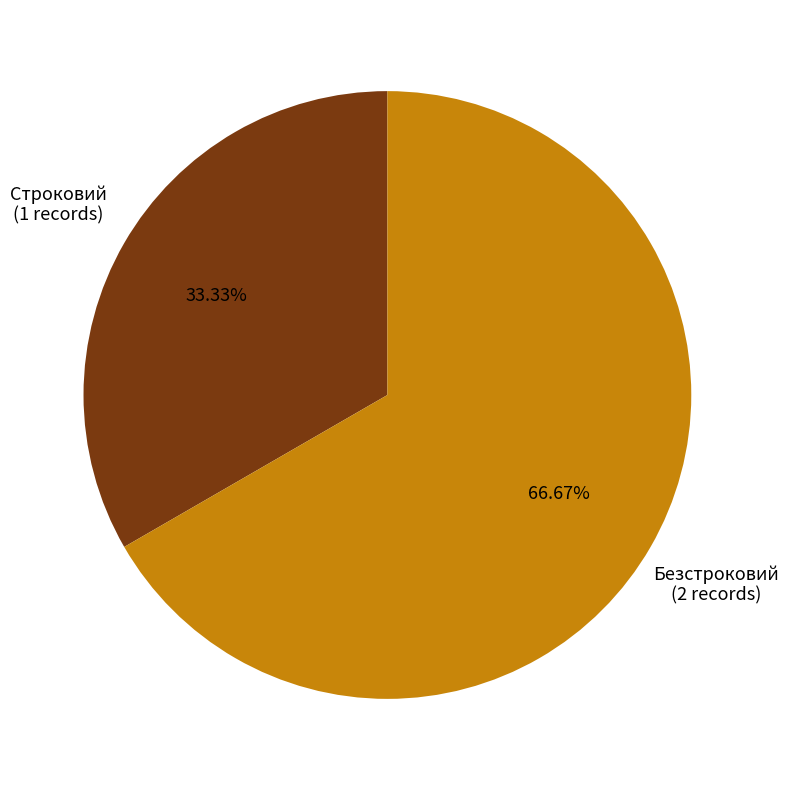

Is there any slice that represents more than half of the pie?

Yes